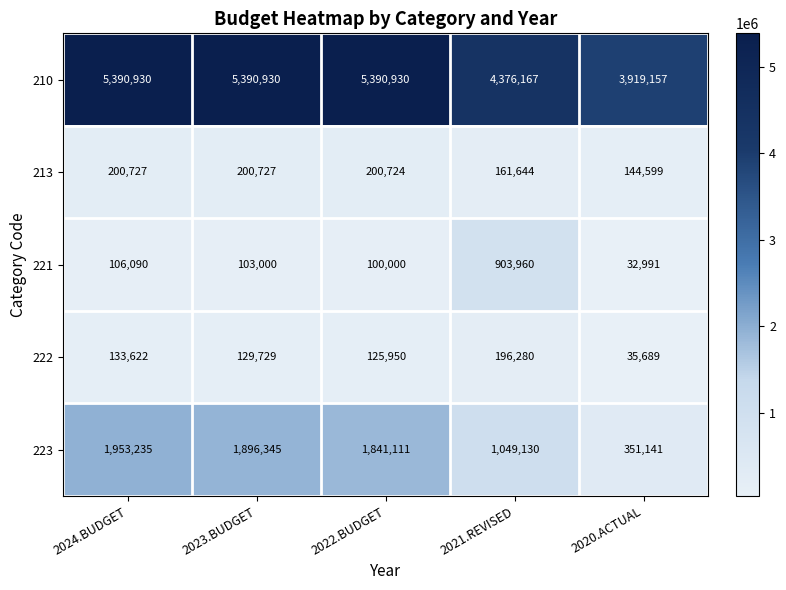

What is the difference between the highest and lowest values at 2022.BUDGET?

5290930